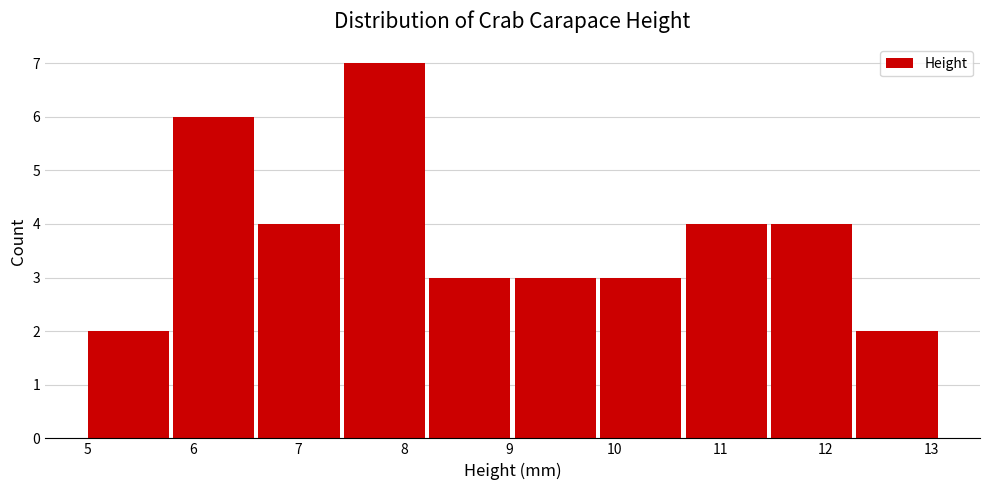

Reading left to right, transcribe this chart: for each bar, give the range it covers on the x-axis and its height. Neither the bar edges nor the heights are printed on the chart, so give them approximately, as read against the axes.

5.0 to 5.8: 2
5.8 to 6.6: 6
6.6 to 7.4: 4
7.4 to 8.2: 7
8.2 to 9.1: 3
9.1 to 9.9: 3
9.9 to 10.7: 3
10.7 to 11.5: 4
11.5 to 12.3: 4
12.3 to 13.1: 2